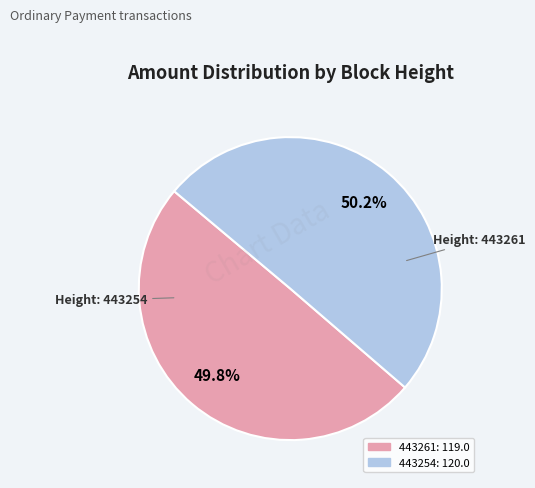

Approximately how many times larger is the value at 443254 compared to 443261?

1.0